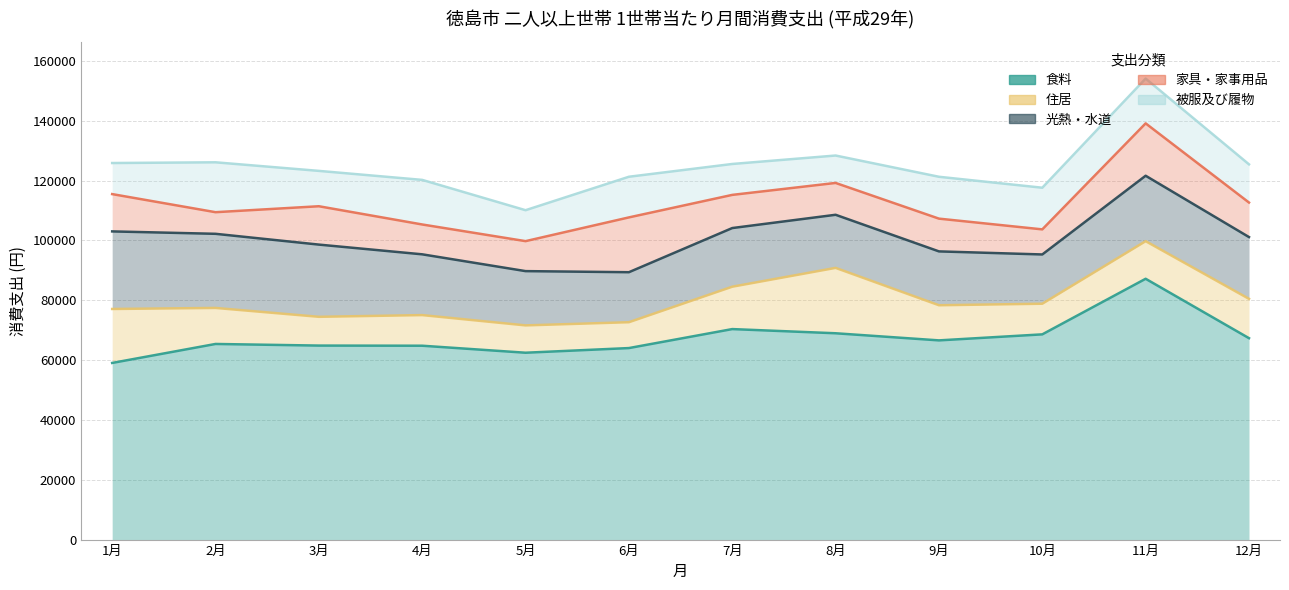

What is the sum of all 家具・家事用品 values?

1346173